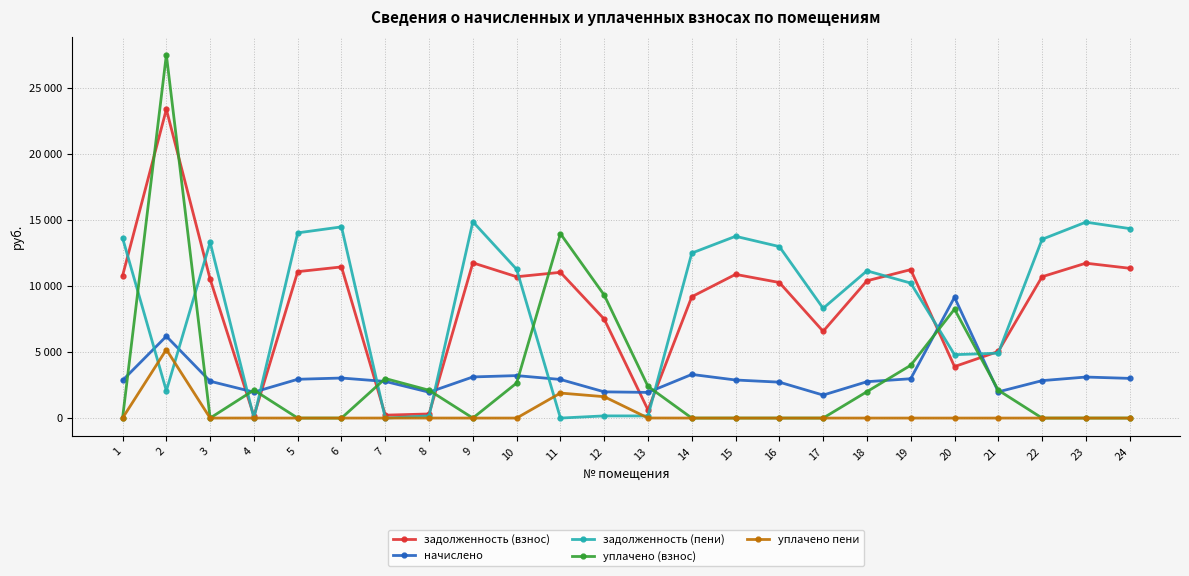

At which label is задолженность (взнос) closest to 11774?

9